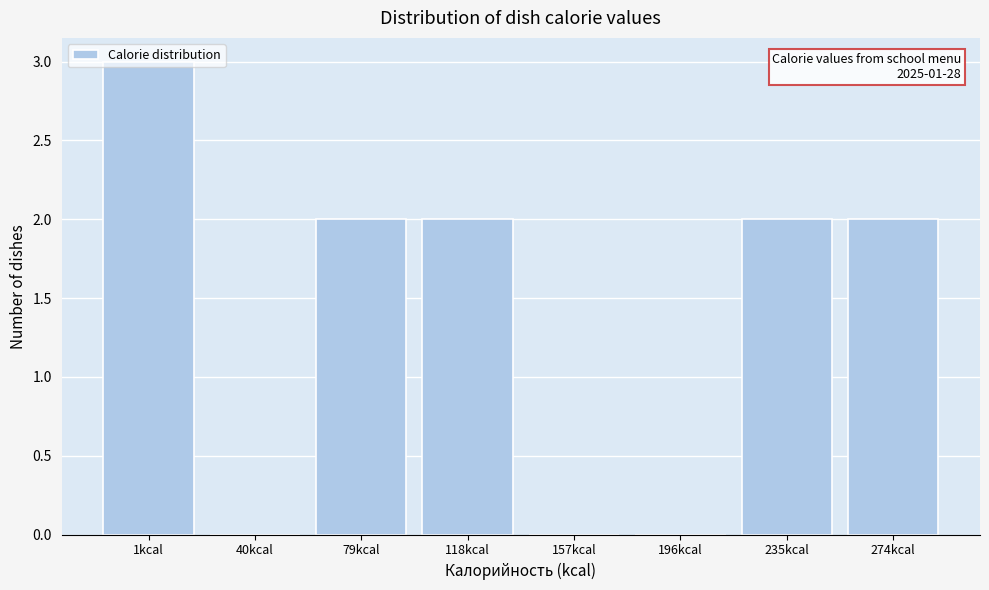

The chart shows a value of -2 at 196kcal. True or false?

False